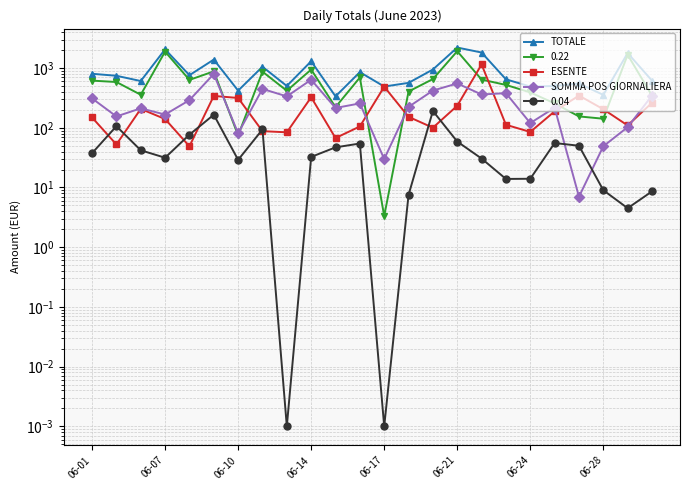

List the labels in order of TOTALE value, smallest first.

10, 21, 06-24, 18, 12, 19, 8, 20, 13, 06-10, 23, 17, 06-07, 06-17, 06-01, 11, 14, 06-28, 9, 06-21, 22, 16, 06-14, 15